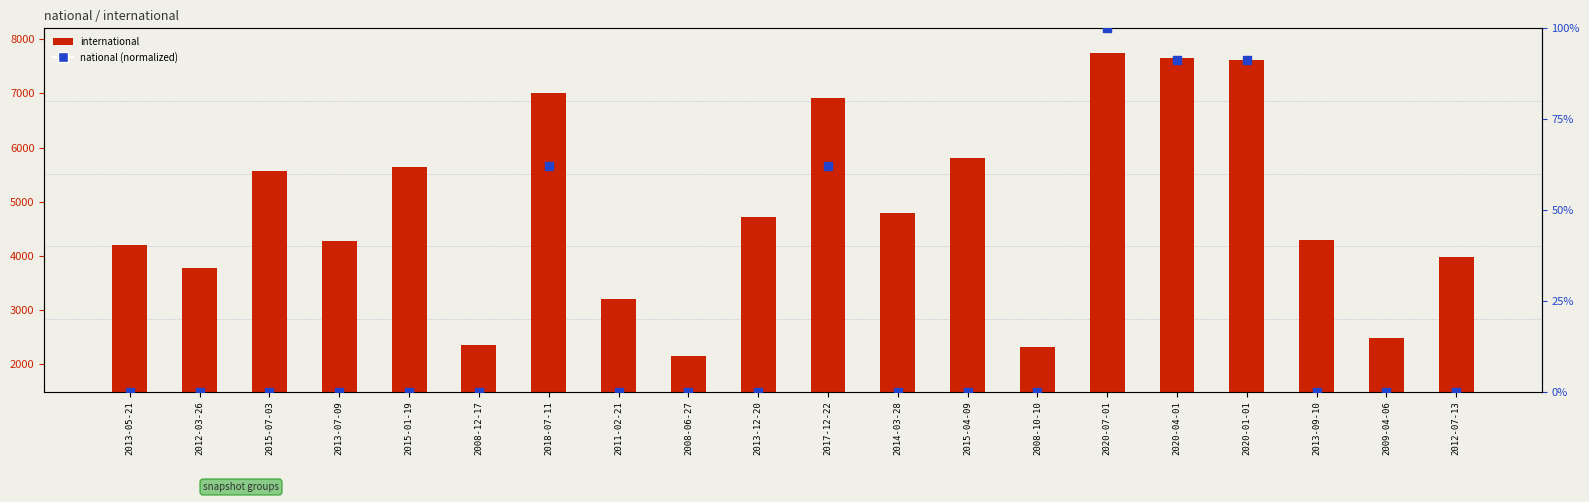

Which series reaches the minimum Y coordinate?

national (normalized)